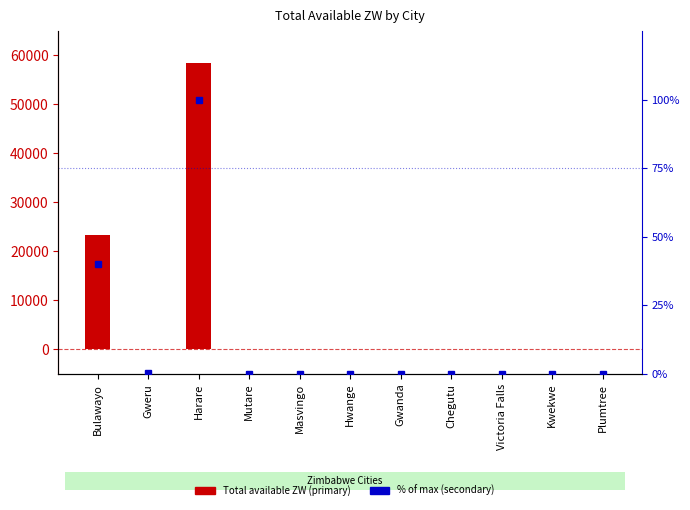

Reading right to left, list all the values displayed in this chart.

Total available ZW: Plumtree=0.0	Kwekwe=0.0	Victoria Falls=0.0	Chegutu=0.0	Gwanda=0.0	Hwange=0.0	Masvingo=28.9	Mutare=0.0	Harare=58425.9	Gweru=137.0	Bulawayo=23305.0
% of max: Plumtree=0.0	Kwekwe=0.0	Victoria Falls=0.0	Chegutu=0.0	Gwanda=0.0	Hwange=0.0	Masvingo=0.0	Mutare=0.0	Harare=100.0	Gweru=0.2	Bulawayo=39.9